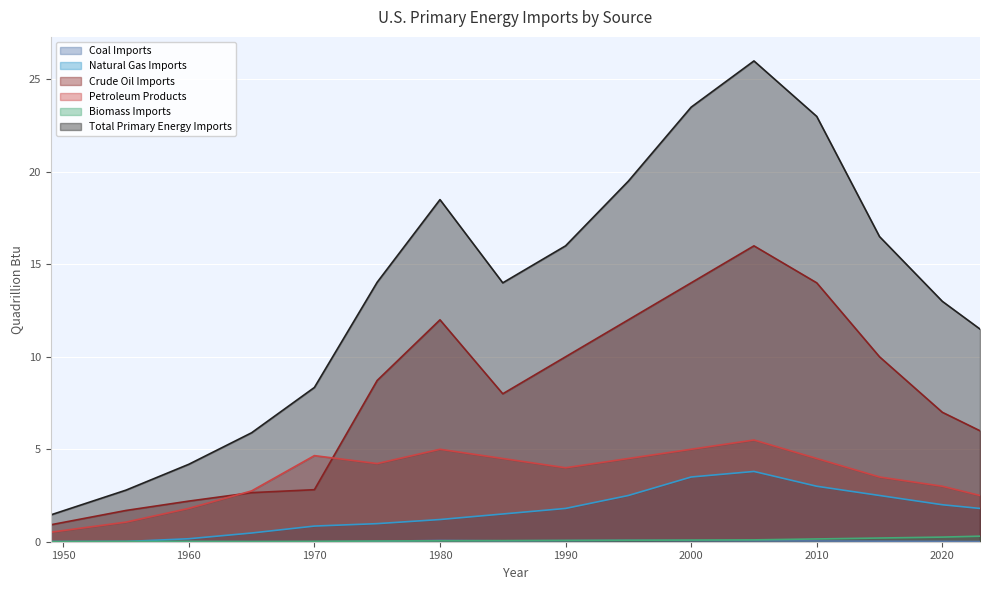

Between 1980 and 1985, which is larger?

1980